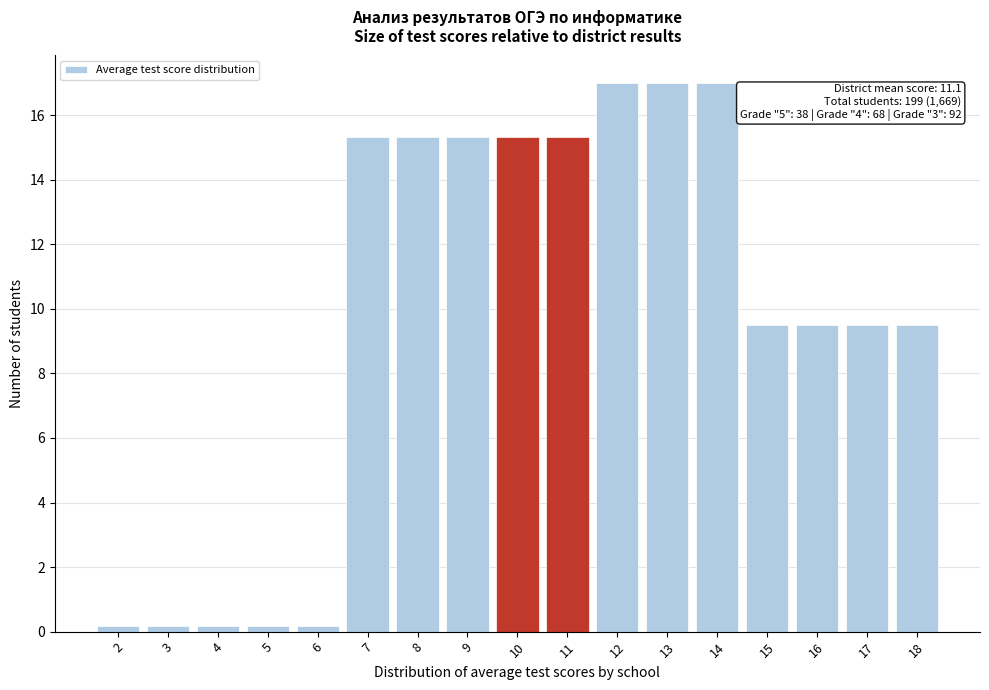

Reading right to left, transcribe all the data shown in this chart.

9.5	9.5	9.5	9.5	17.0	17.0	17.0	15.3	15.3	15.3	15.3	15.3	0.2	0.2	0.2	0.2	0.2